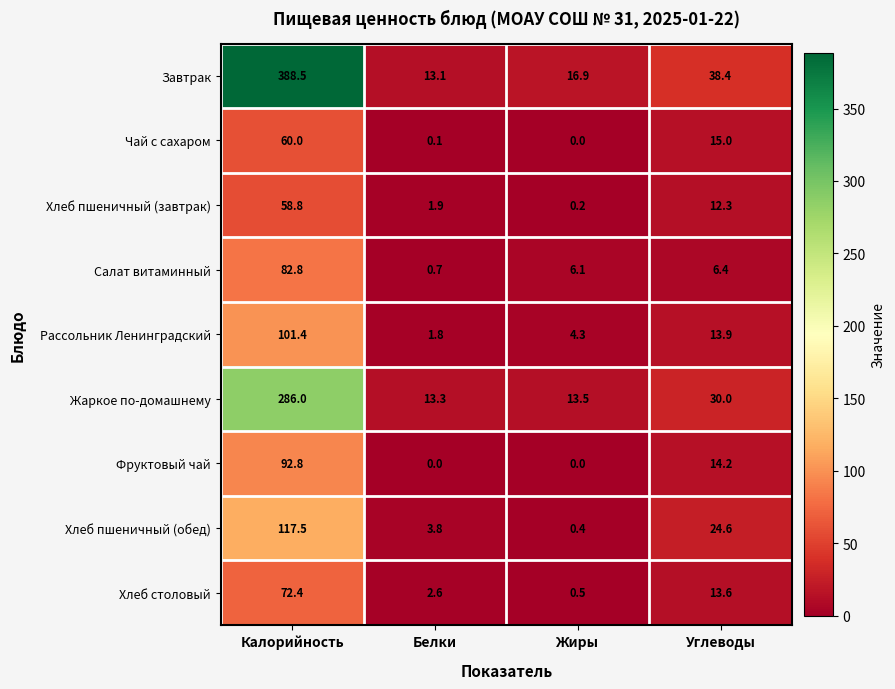

At which category is the sum across all series the highest?

Калорийность